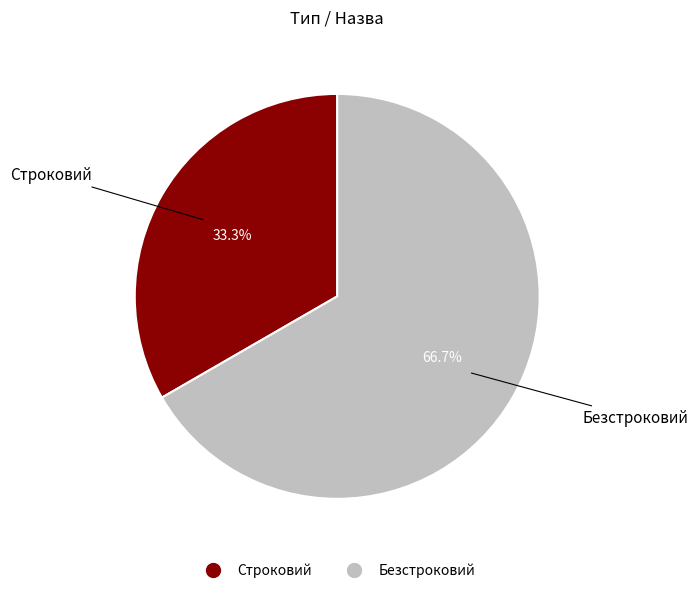

What is the total percentage of Безстроковий and Строковий?

100.0%